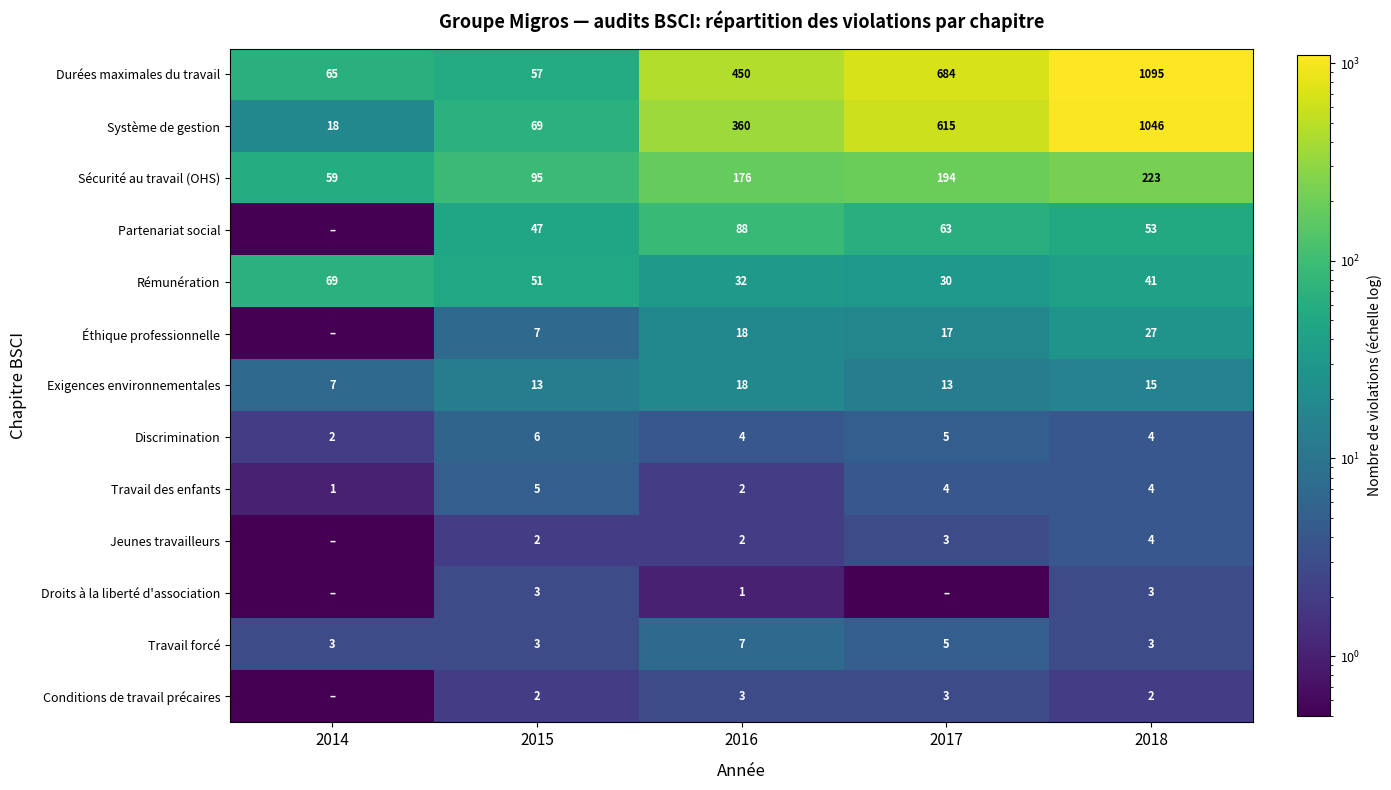

What is the difference between the highest and lowest values at 2018?

1093.0